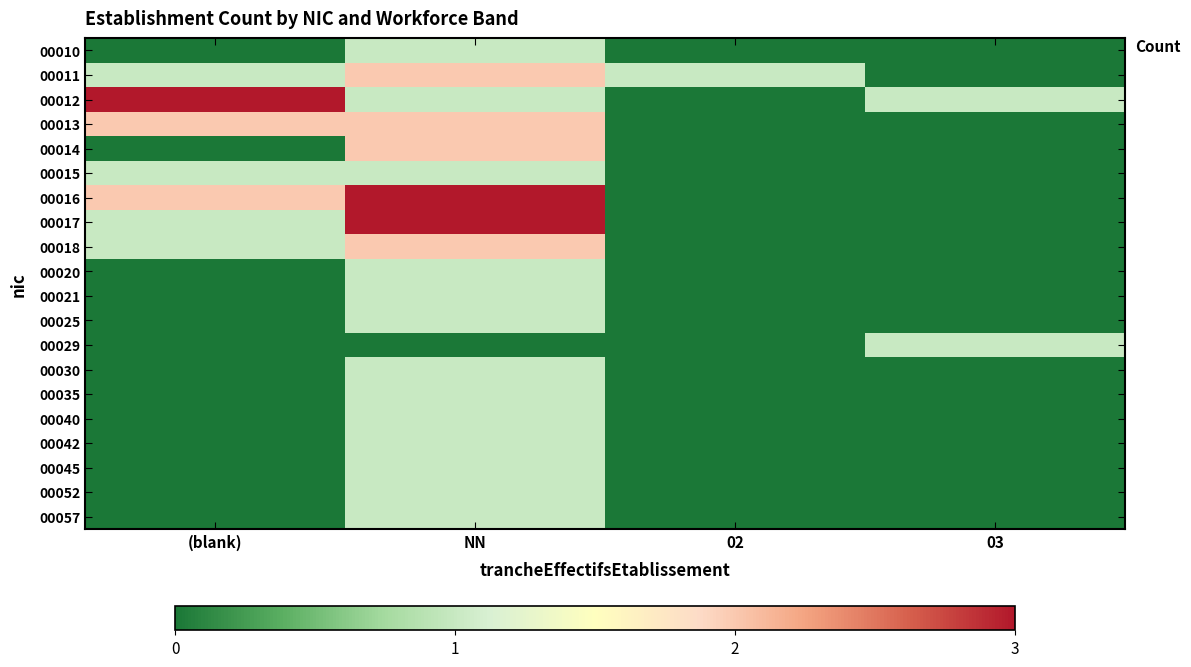

How many categories are shown in the chart?

4